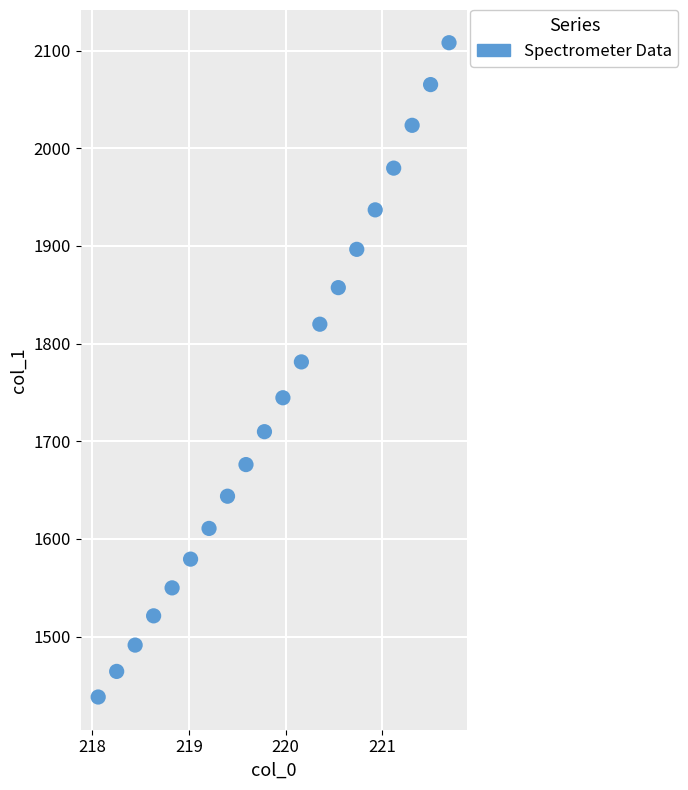

What Y value in the scatter plot is closest to 1773?

1781.3